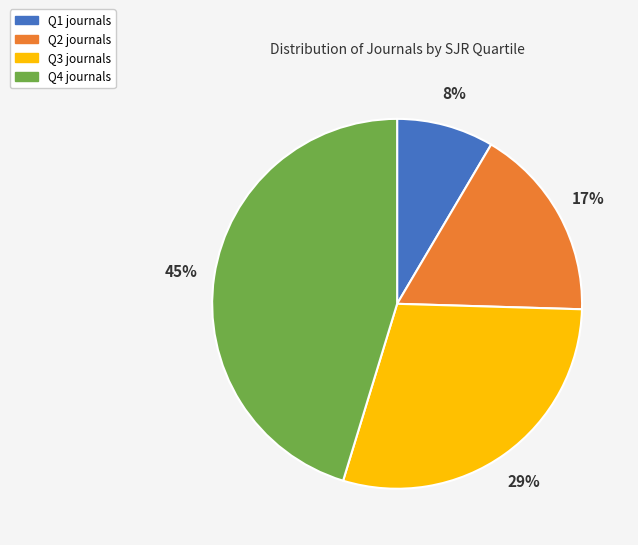

To the nearest percent, what percentage of the pie is Q1?

8%